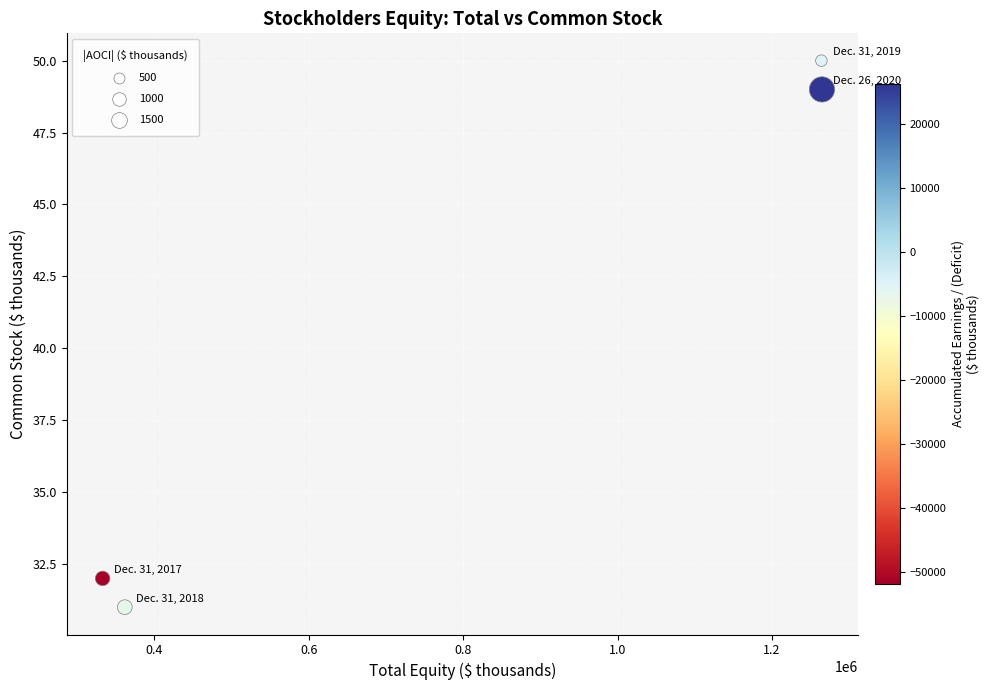

What is the range of X values (max minus min)?

931592